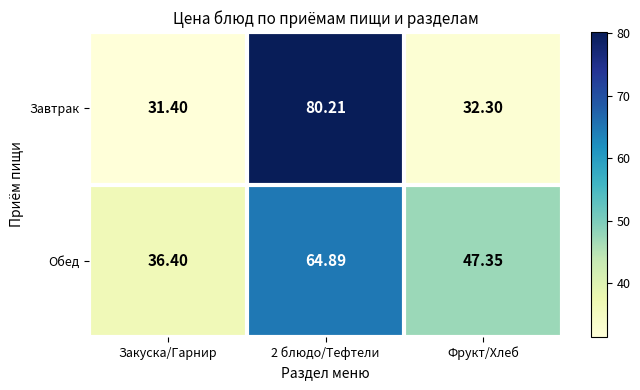

Which series has the widest spread of values?

Завтрак